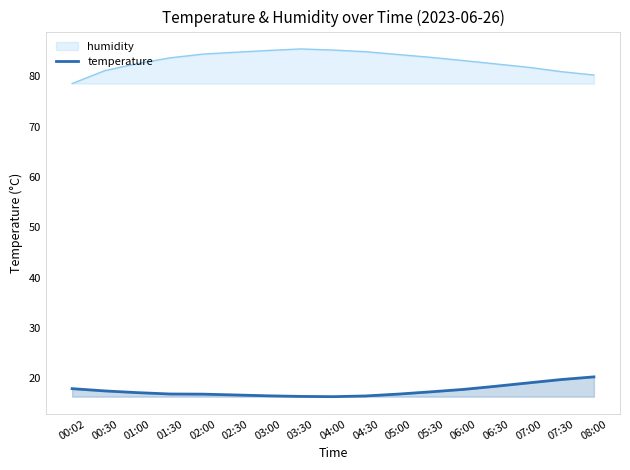

How many values exceed 17?

9